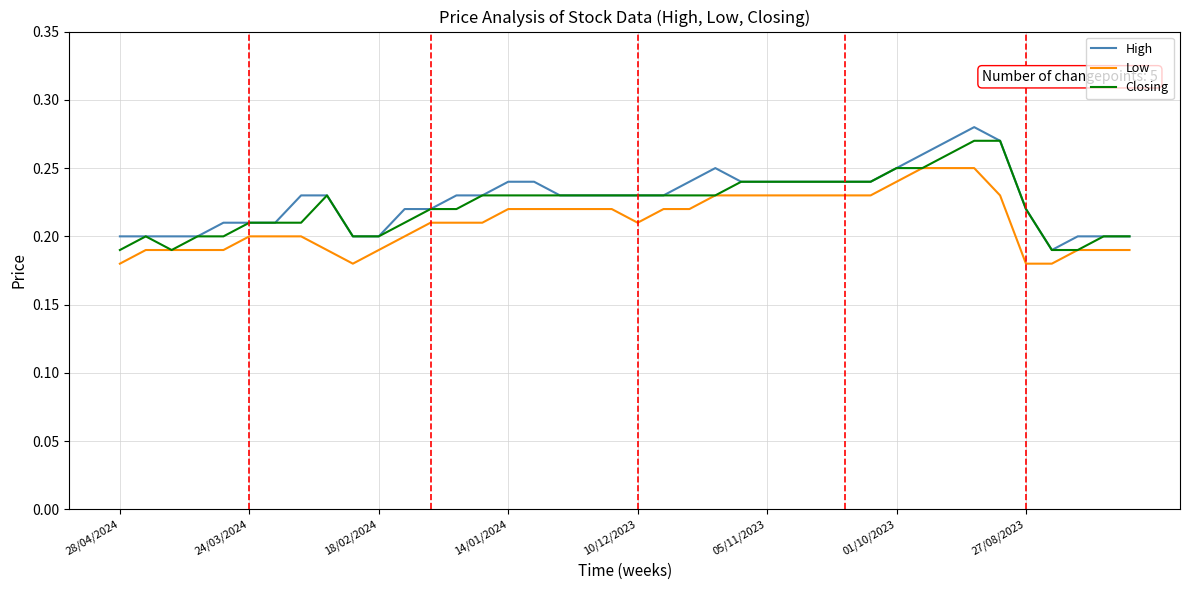

True or false: High and Low cross at least once.

False